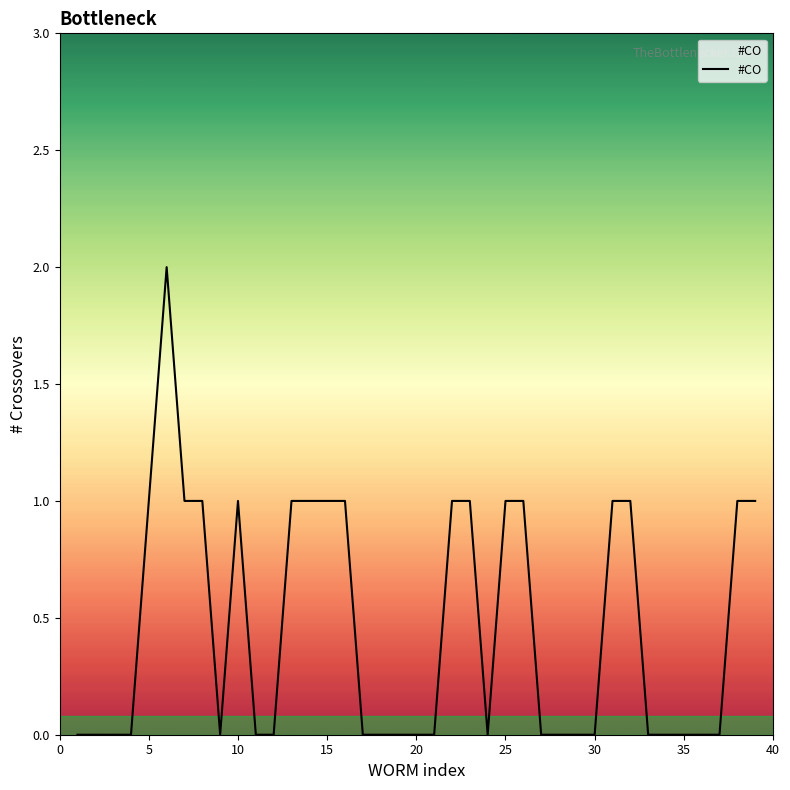

Is it true that the value at 5 is 1?

True